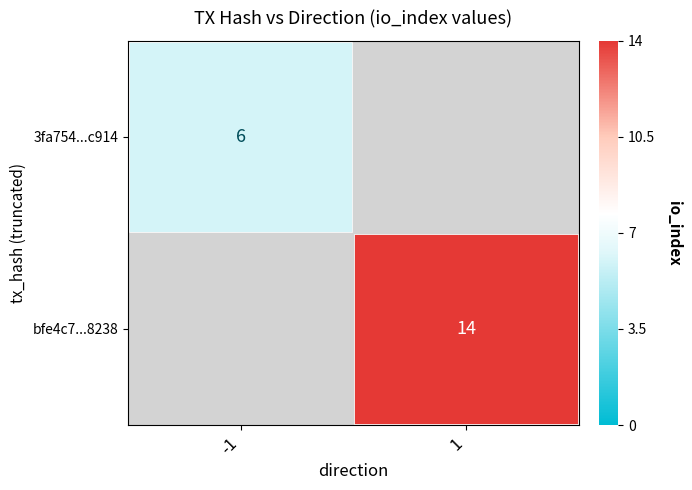

Is the value of bfe4c7...8238 at 1 greater than the value of 3fa754...c914 at -1?

Yes